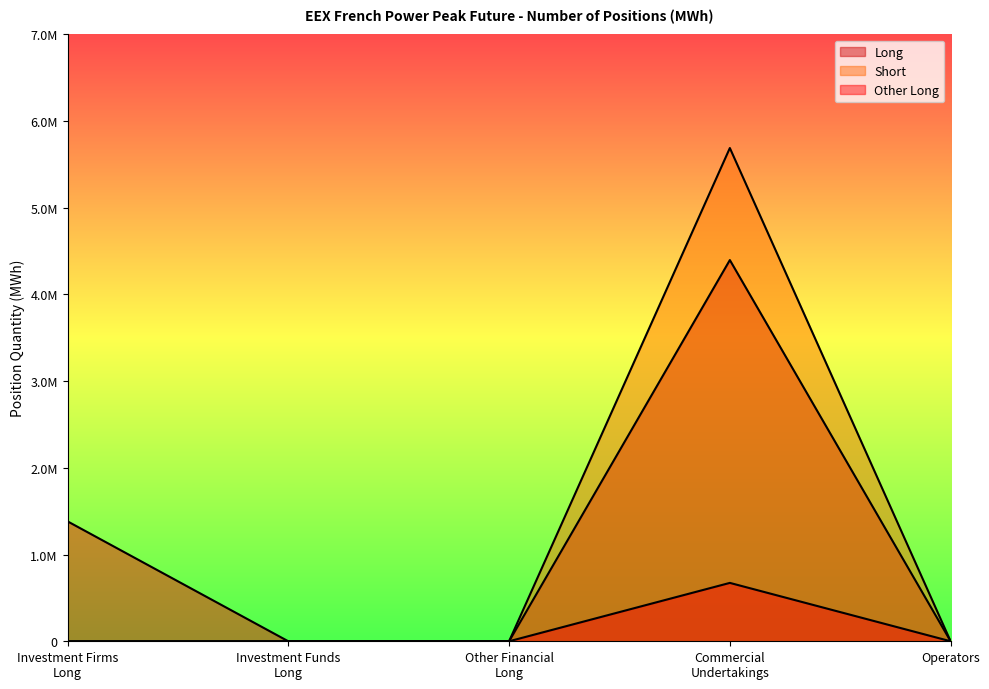

True or false: Short and Other Long intersect in this chart.

False